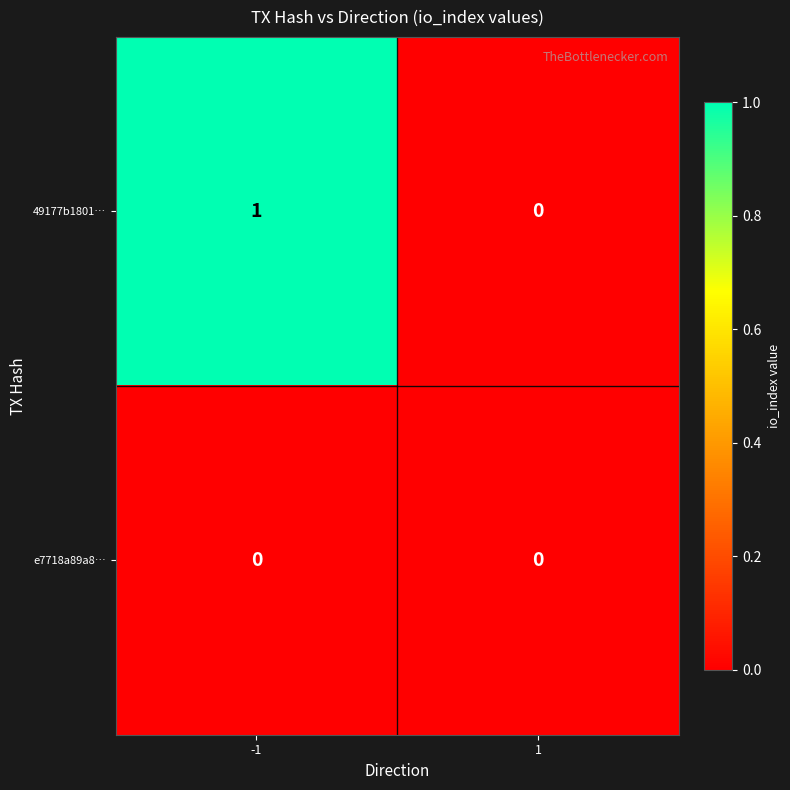

Reading right to left, extract all data points from this chart.

49177b1801…: 1=0	-1=1
e7718a89a8…: 1=0	-1=0